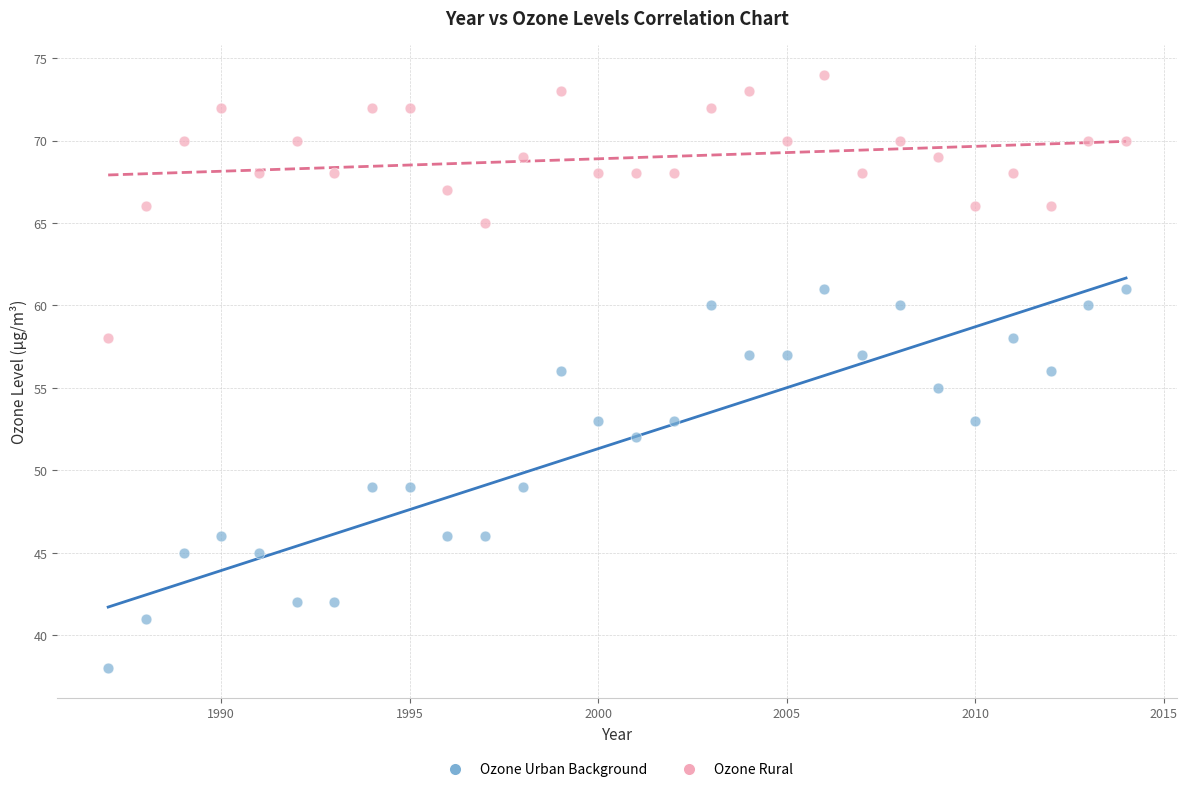

Which series reaches the maximum Y coordinate?

Ozone Rural